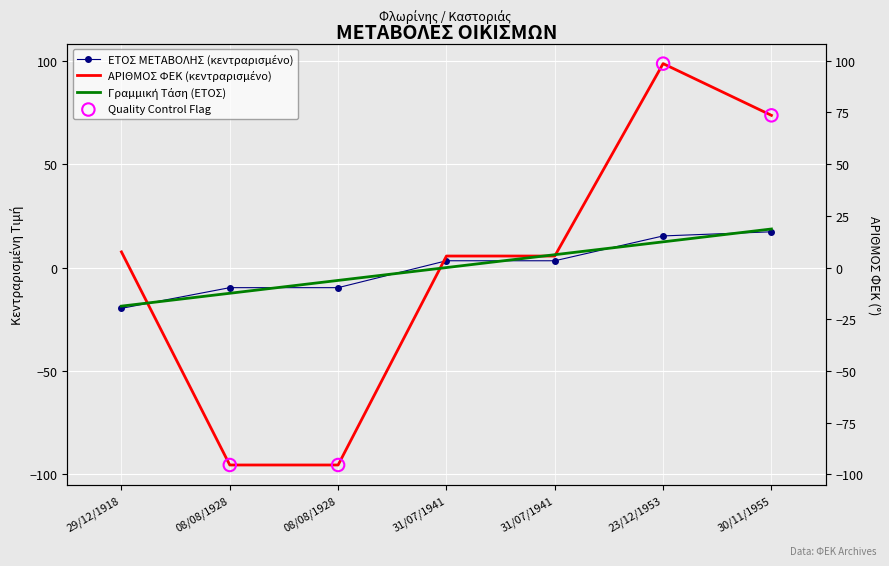

What is the total value across all series at 31/07/1941?

8.9